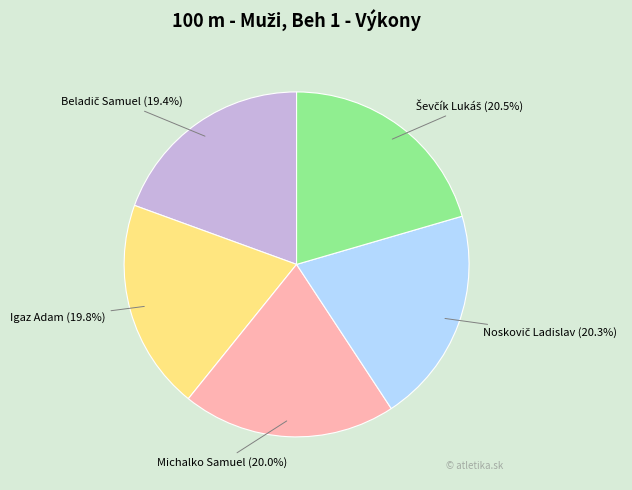

Is Michalko Samuel the majority of the pie?

No